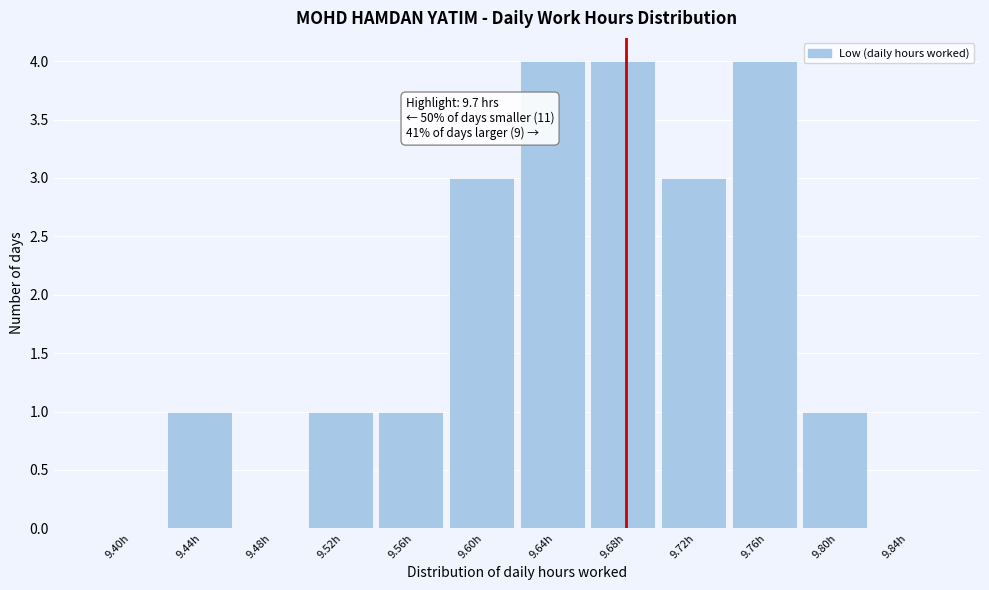

Reading left to right, what are all the values shown in this chart?

9.40h=0	9.44h=1	9.48h=0	9.52h=1	9.56h=1	9.60h=3	9.64h=4	9.68h=4	9.72h=3	9.76h=4	9.80h=1	9.84h=0